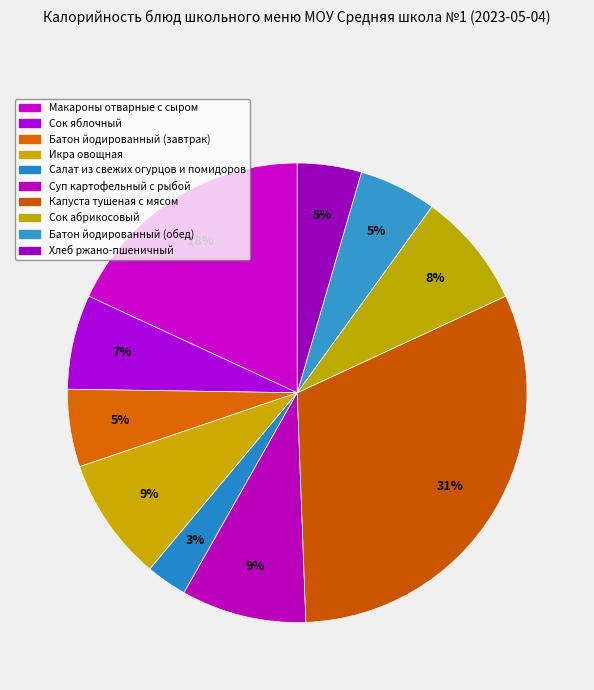

What percentage do Икра овощная and Сок яблочный together represent?

15.4%